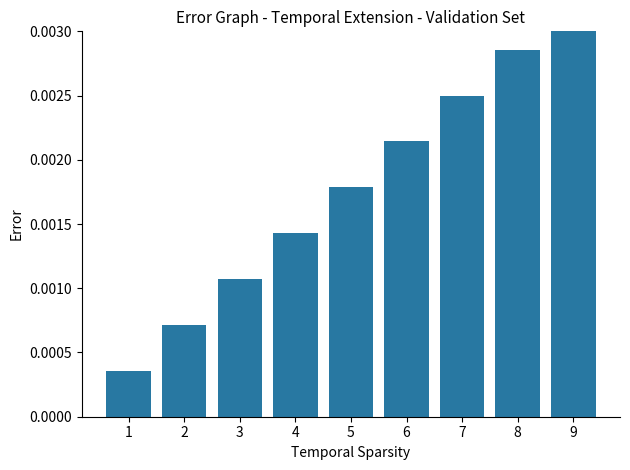

True or false: the data shows 0.0 at 4.

False